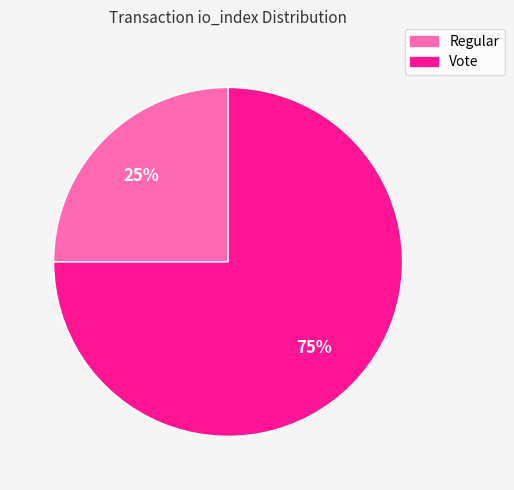

To the nearest percent, what percentage of the pie is Vote?

75%